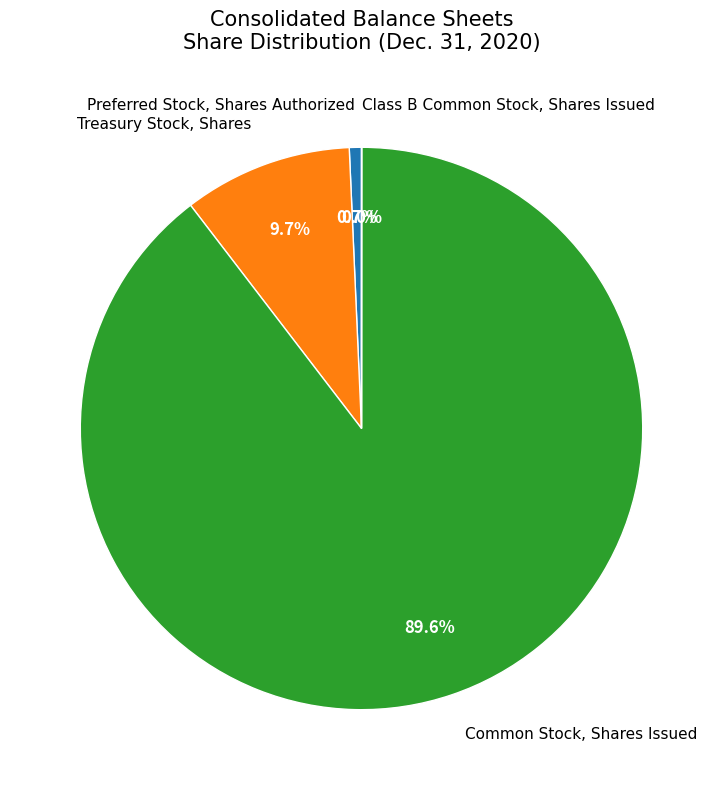

Is there a majority slice in this chart?

Yes